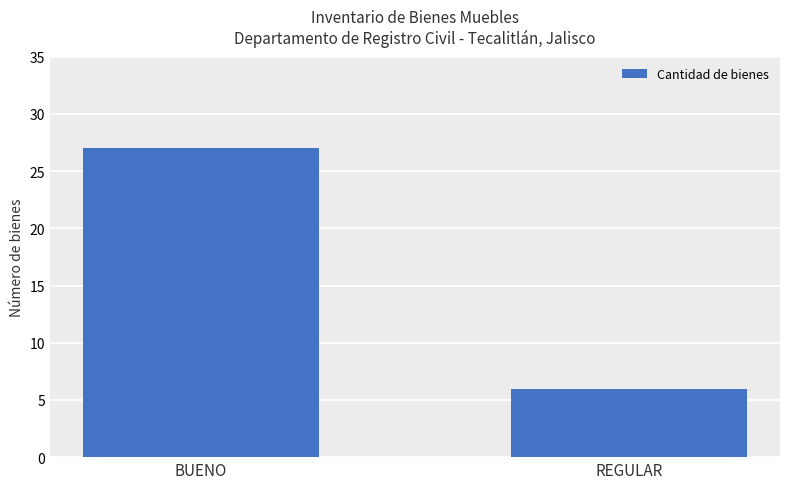

How many values are between 6 and 27?

2